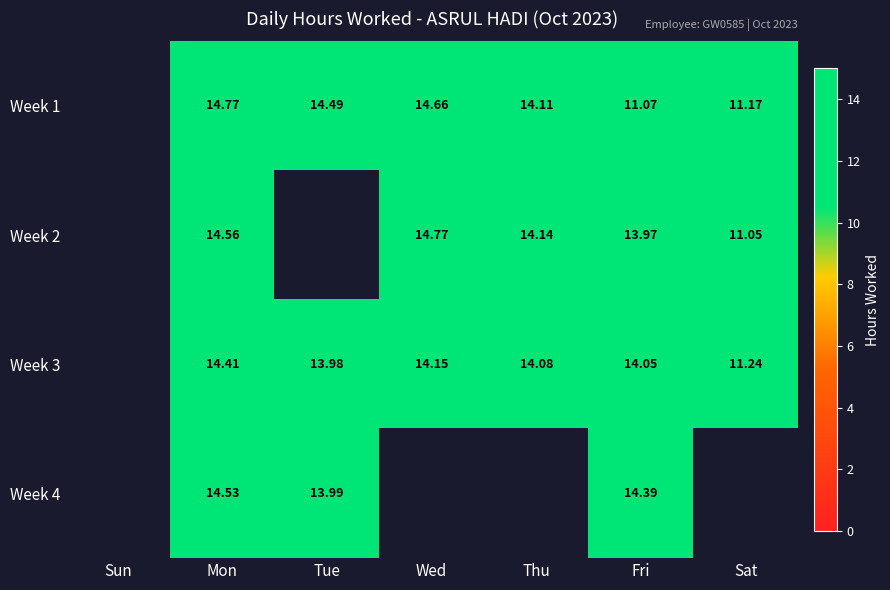

The value of Week 4 at Fri is 14.4. True or false?

True